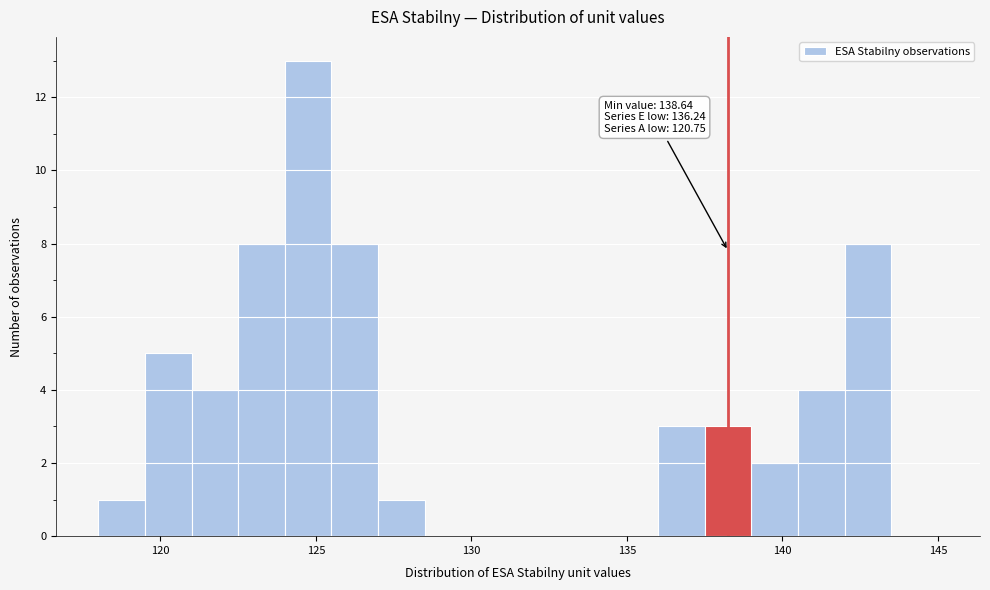

Read against the x-axis, roughly where is the centre of the tallest bar?

125.0